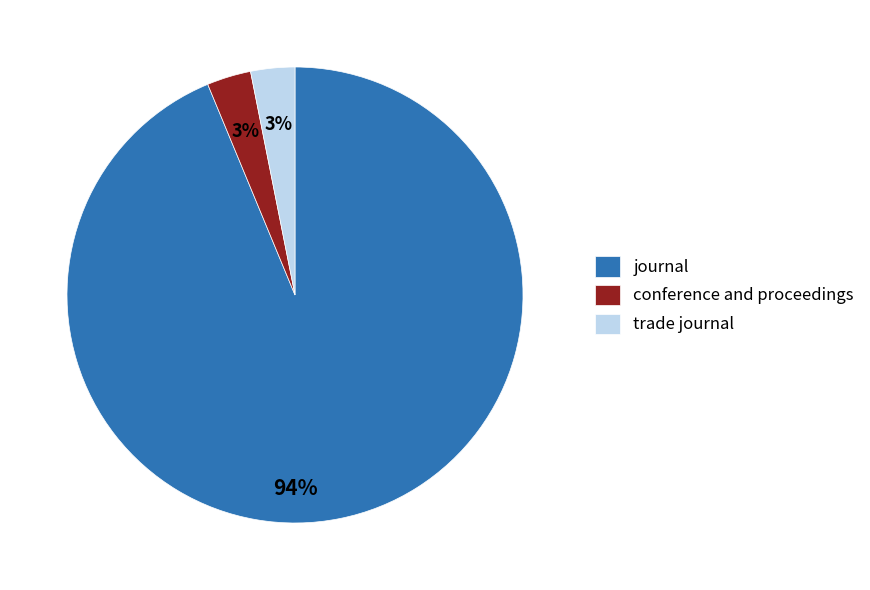

To the nearest percent, what is the difference between the largest and smallest slice percentages?

91%